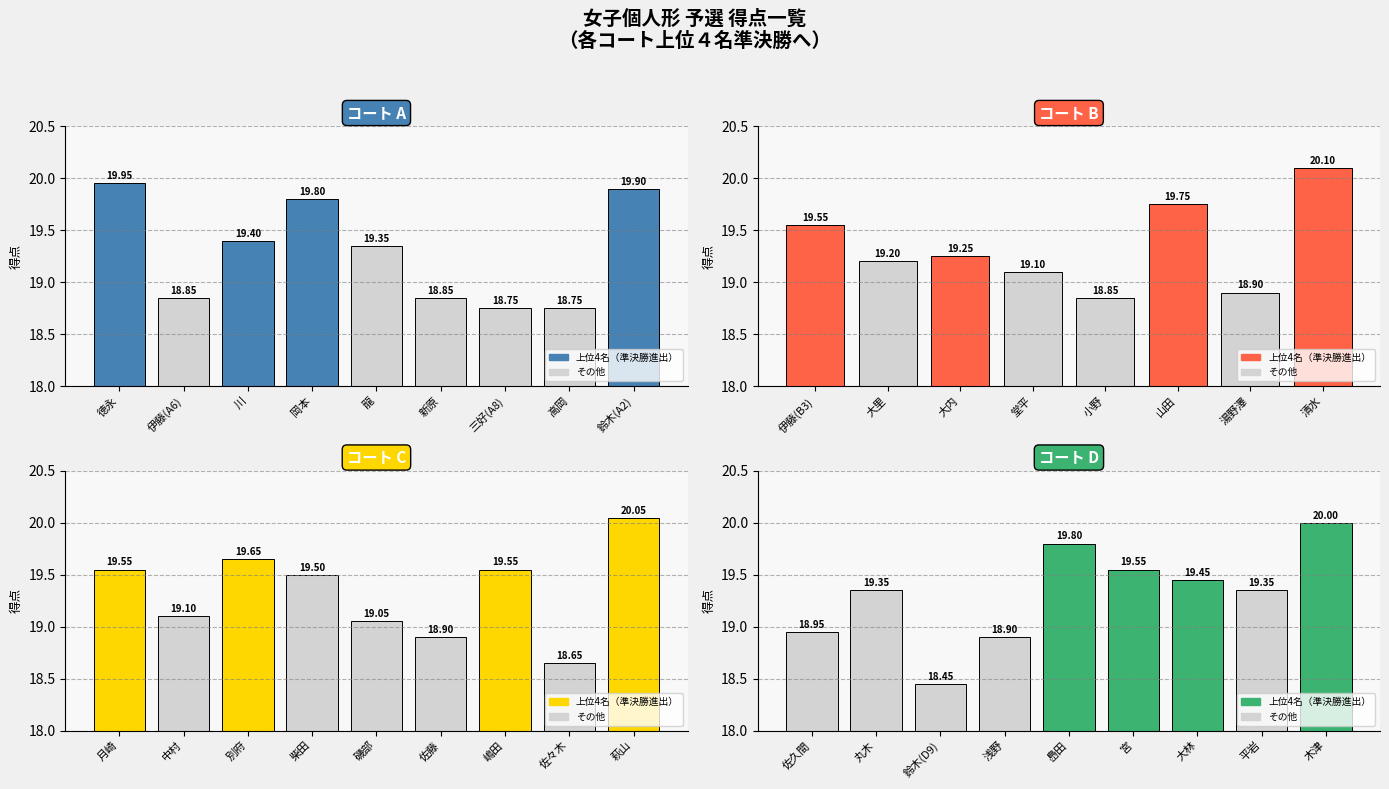

Rank the categories by value from lowest to highest.

鈴木(D9), 佐々木, 三好(A8), 高岡, 伊藤(A6), 新原, 小野, 湯野澤, 佐藤, 浅野, 佐久間, 磯部, 堂平, 中村, 大里, 大内, 龍, 丸木, 平岩, 川, 大林, 柴田, 伊藤(B3), 月崎, 嶋田, 宮, 別府, 山田, 岡本, 㠀田, 鈴木(A2), 徳永, 木津, 萩山, 清水